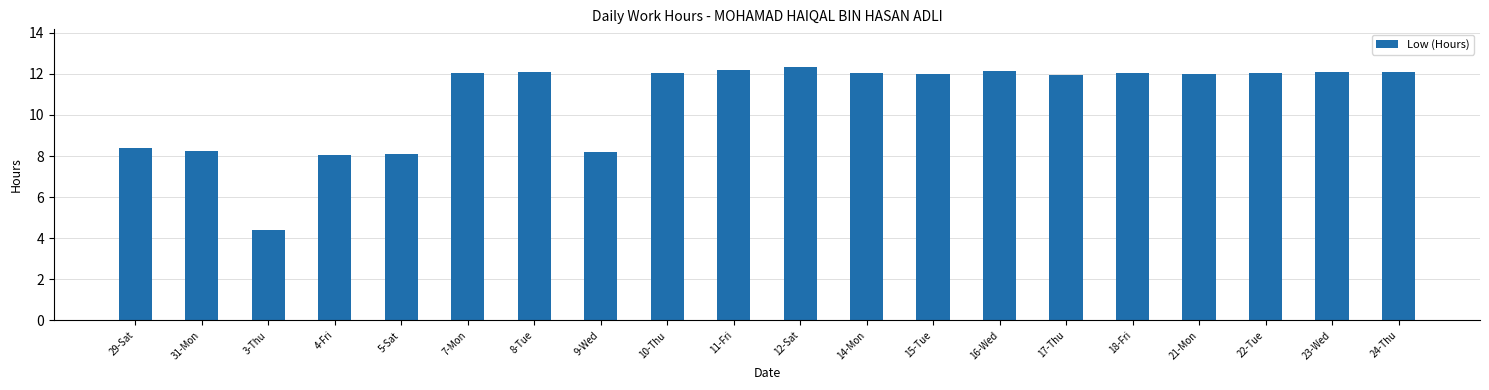

What is the difference between the maximum and minimum values?

7.9